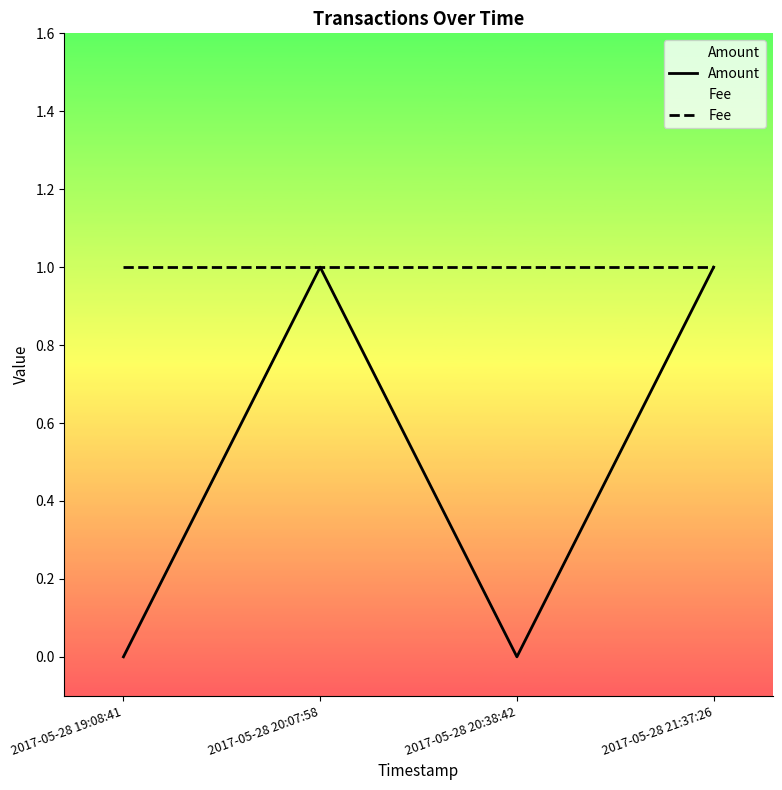

How many Amount values are between 0 and 1?

4